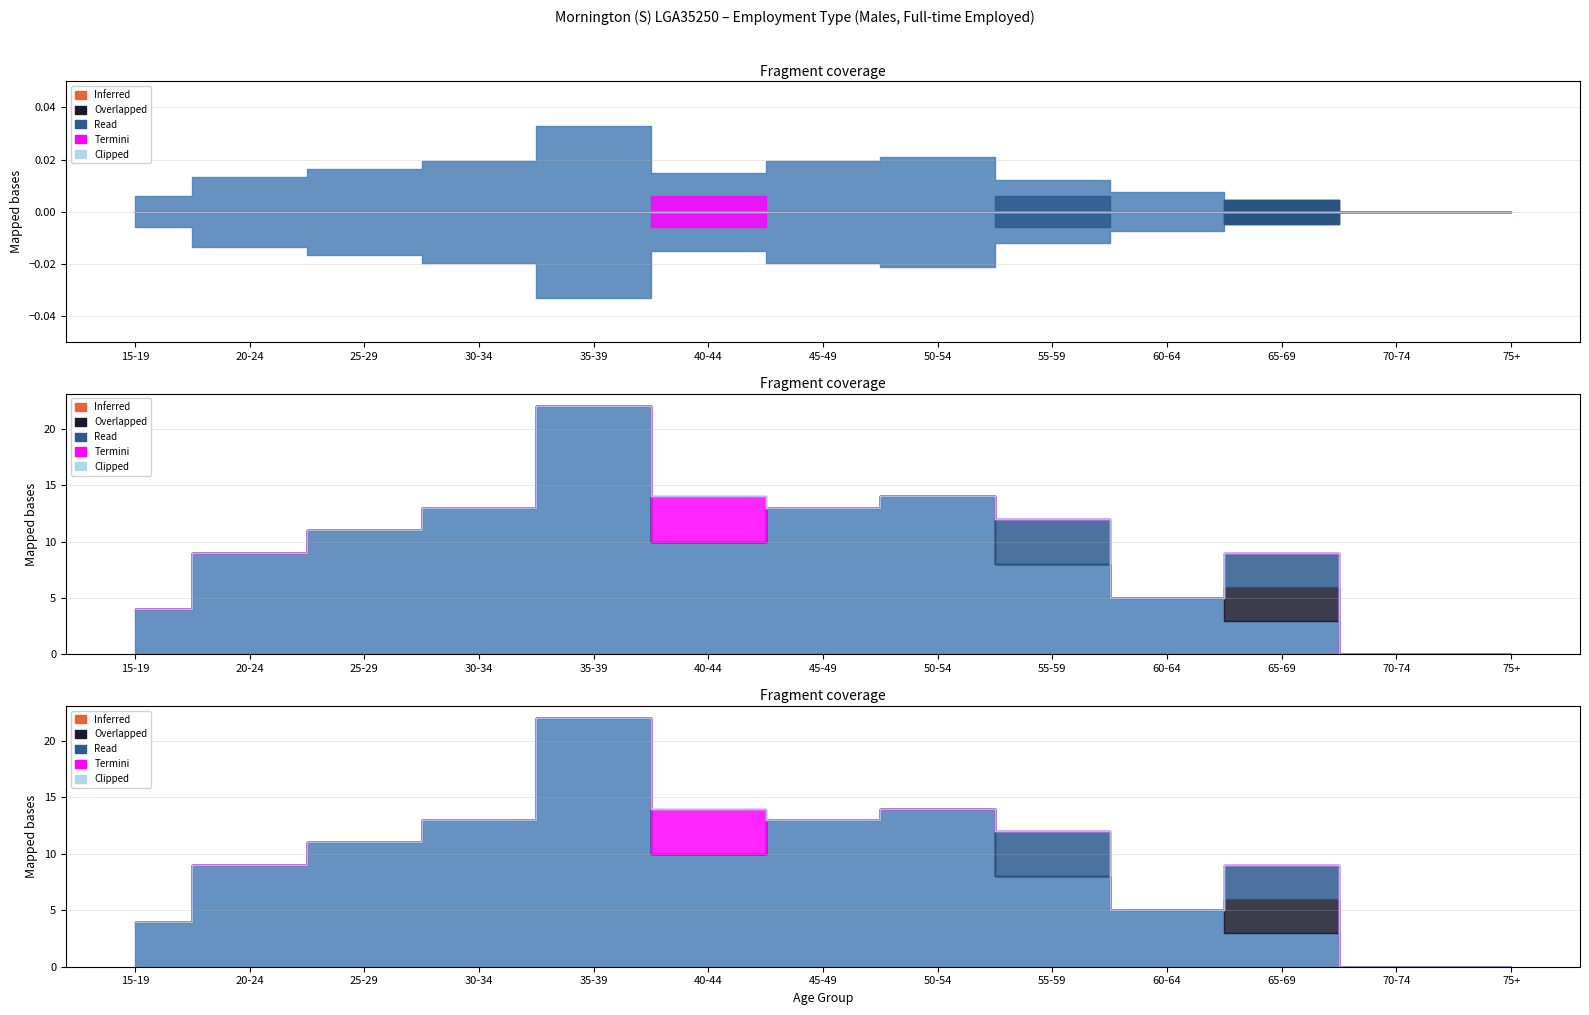

True or false: Employment type not stated and Owner managers unincorporated intersect in this chart.

False